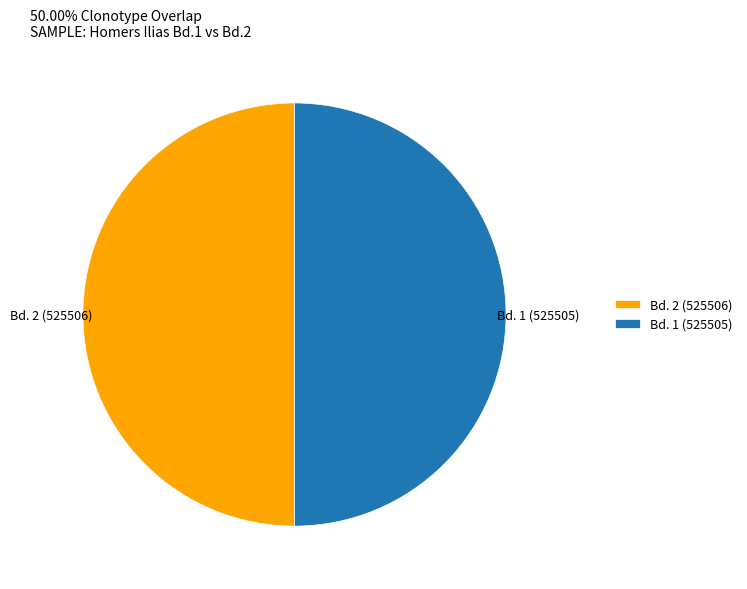

Is it true that Bd. 2 (525506) is 50% of the pie?

True